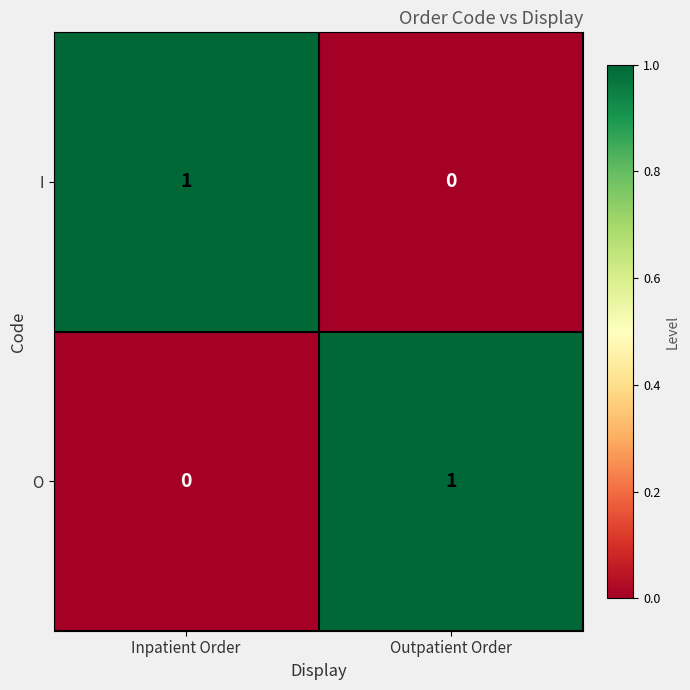

Reading right to left, transcribe all the data shown in this chart.

I: Outpatient Order=0	Inpatient Order=1
O: Outpatient Order=1	Inpatient Order=0